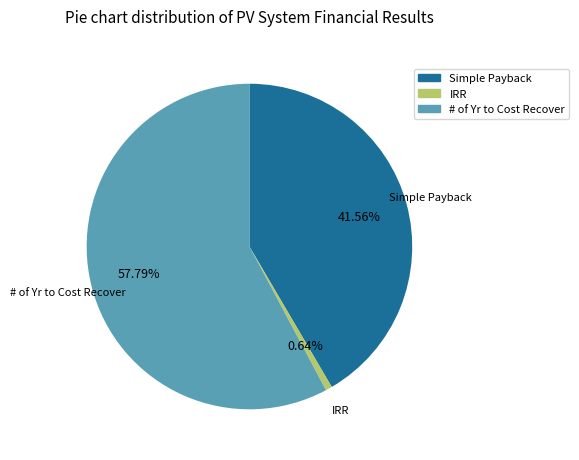

What percentage is the Simple Payback slice, to the nearest percent?

42%